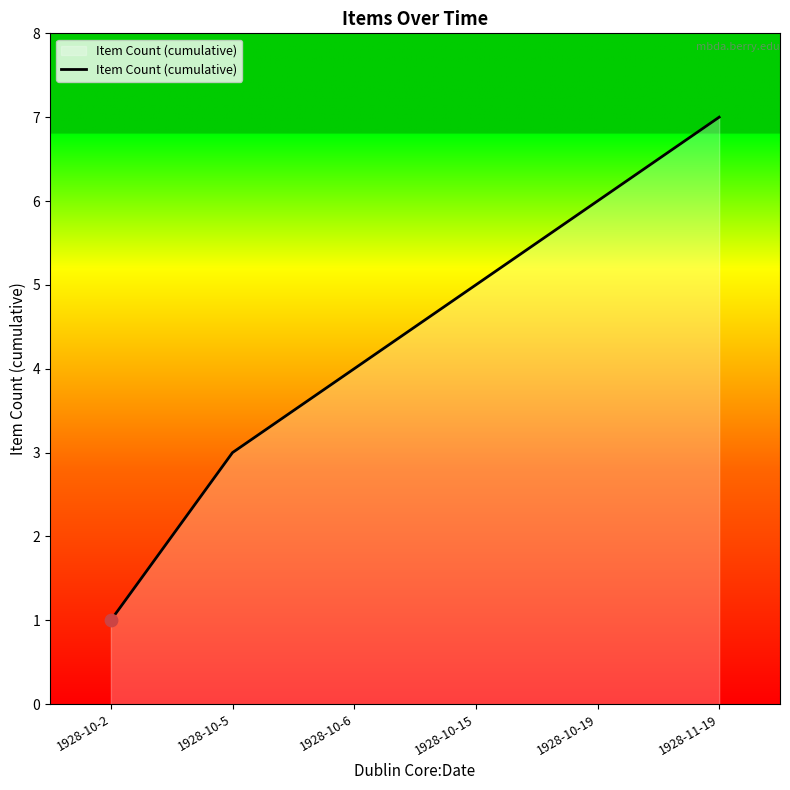

Which has a higher value, 1928-10-15 or 1928-10-19?

1928-10-19